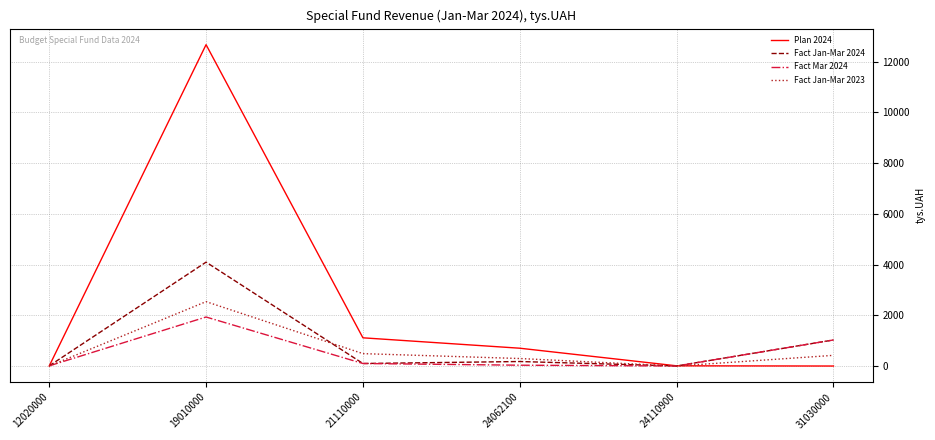

What are all the series names shown in the legend?

Plan 2024, Fact Jan-Mar 2024, Fact Mar 2024, Fact Jan-Mar 2023